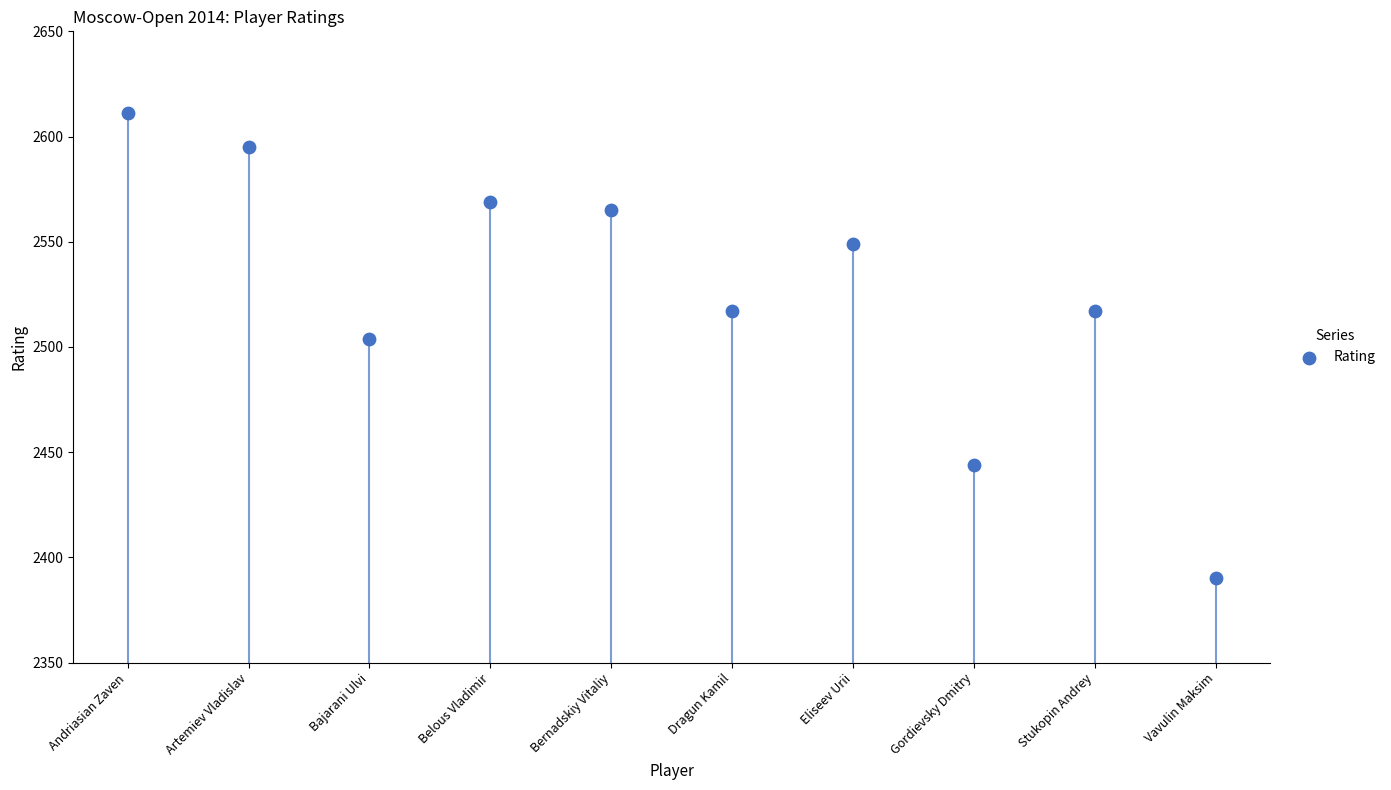

Which has a higher value, Belous Vladimir or Eliseev Urii?

Belous Vladimir